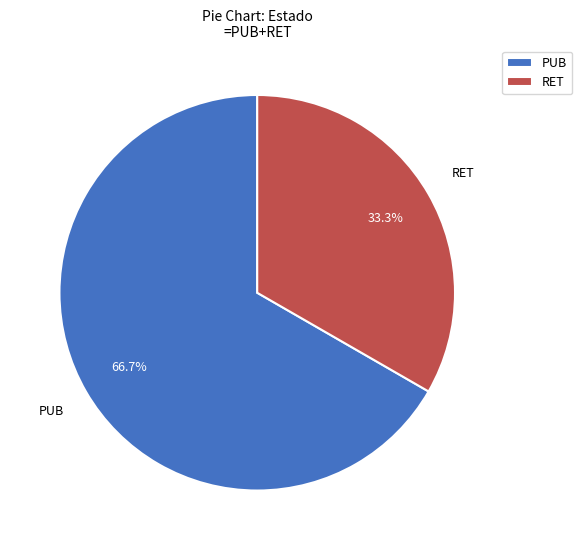

How many segments does this pie chart have?

2